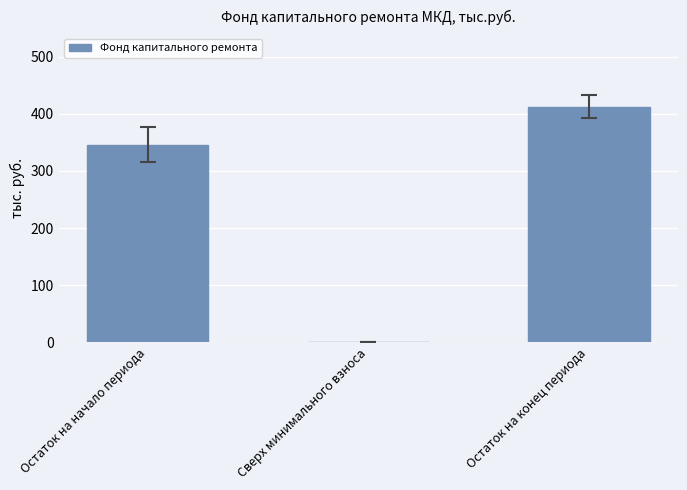

How many distinct data groups are displayed?

1